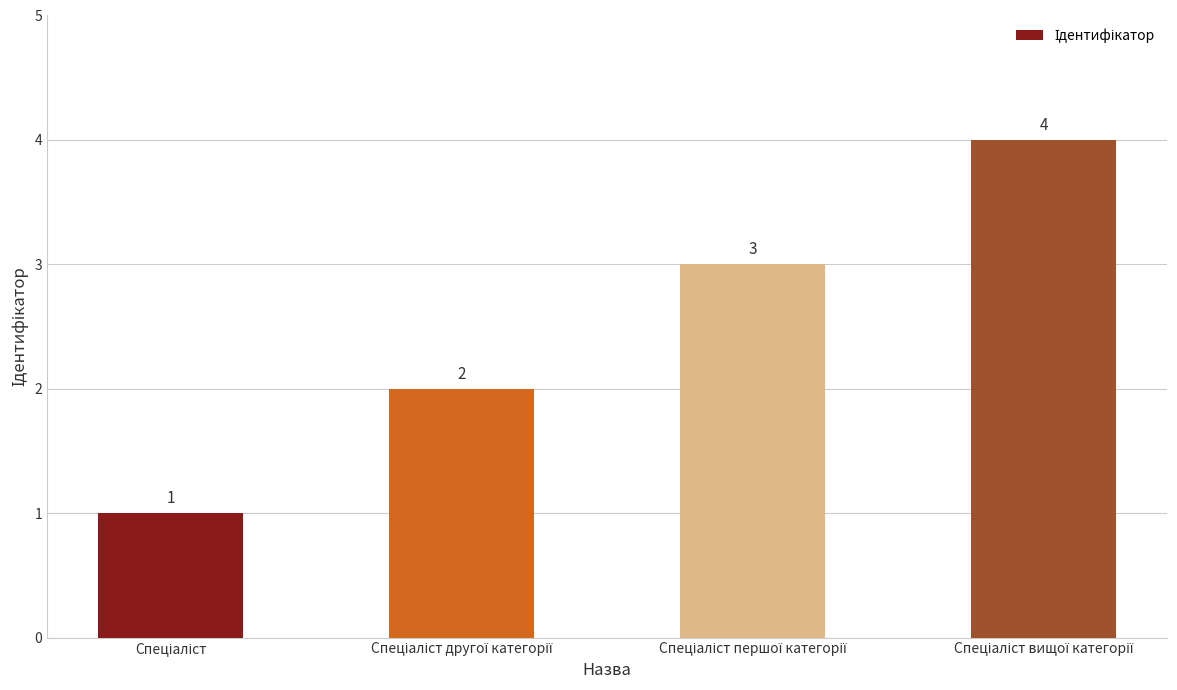

How many values are between 2 and 4?

3